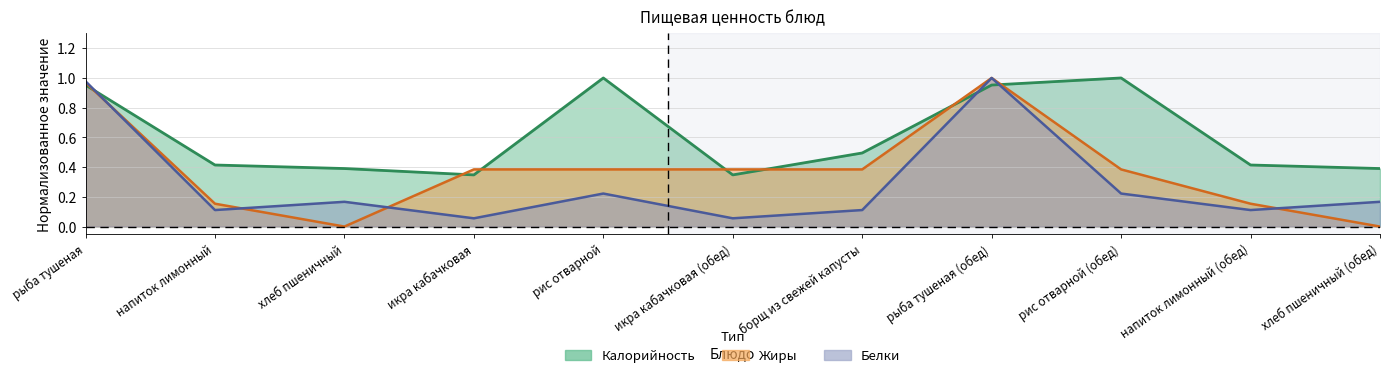

What is the value of the Калорийность point at the 7th from the left?

0.5